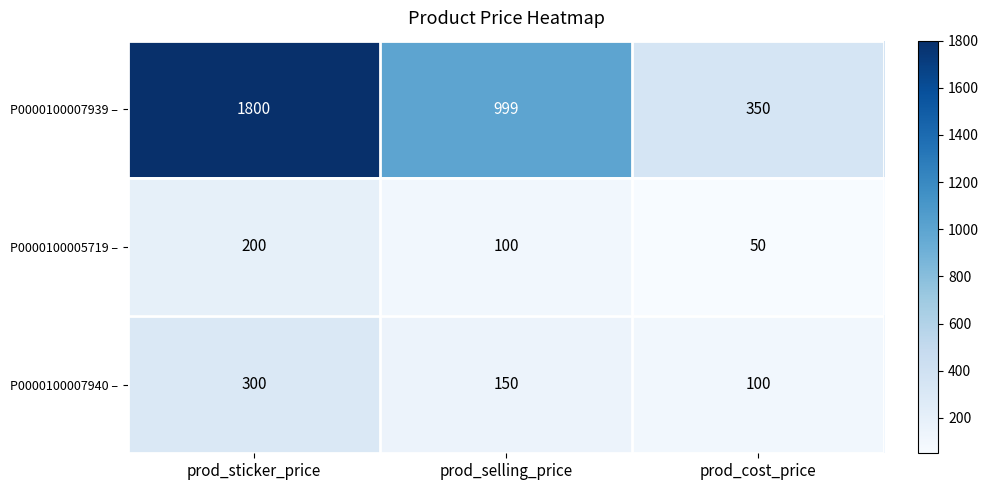

Which series has the largest total across all categories?

P0000100007939 –